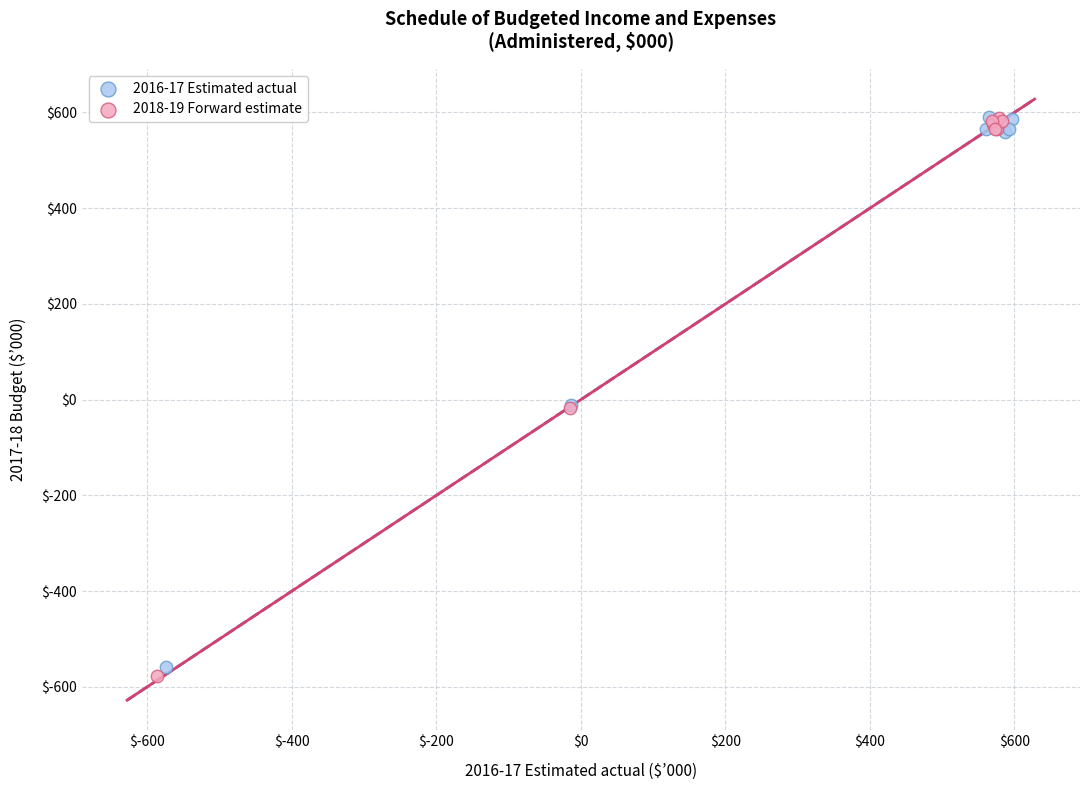

Which series has the largest Y range (max minus min)?

2018-19 Forward estimate